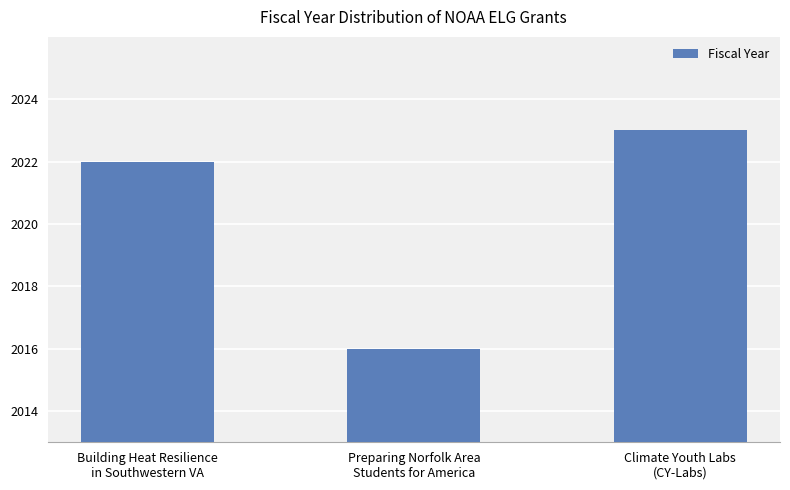

True or false: the data shows 2023 at Climate Youth Labs
(CY-Labs).

True